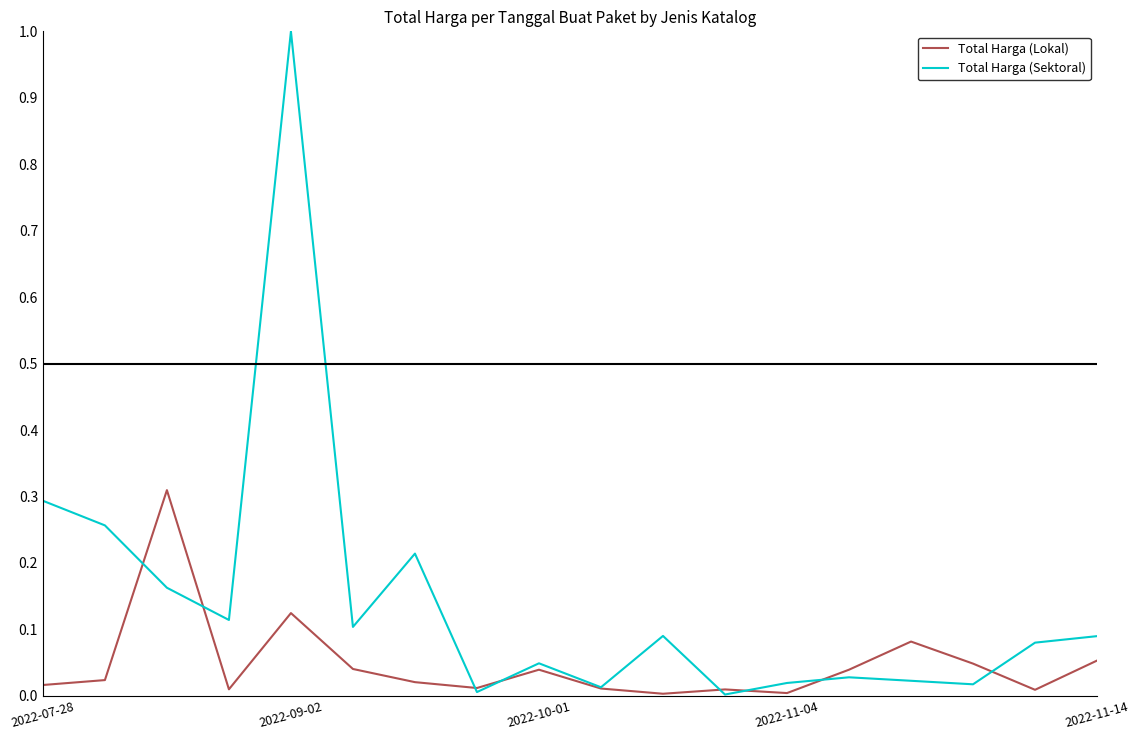

How many distinct data groups are displayed?

2